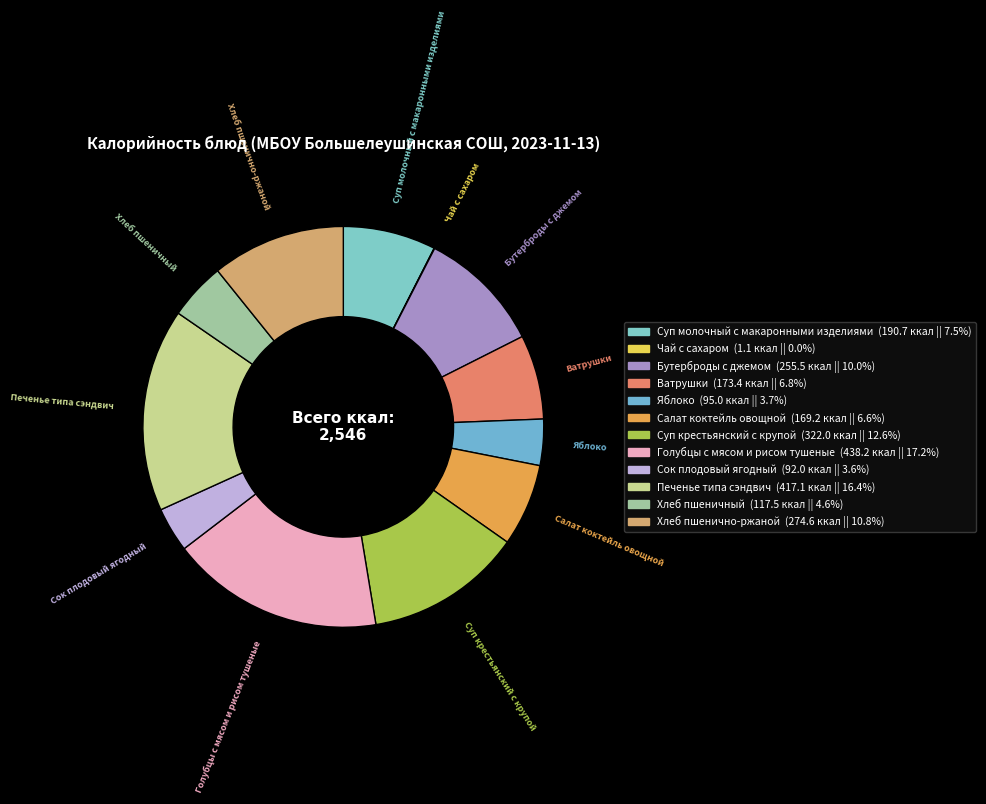

Between Хлеб пшеничный and Печенье типа сэндвич, which is larger?

Печенье типа сэндвич